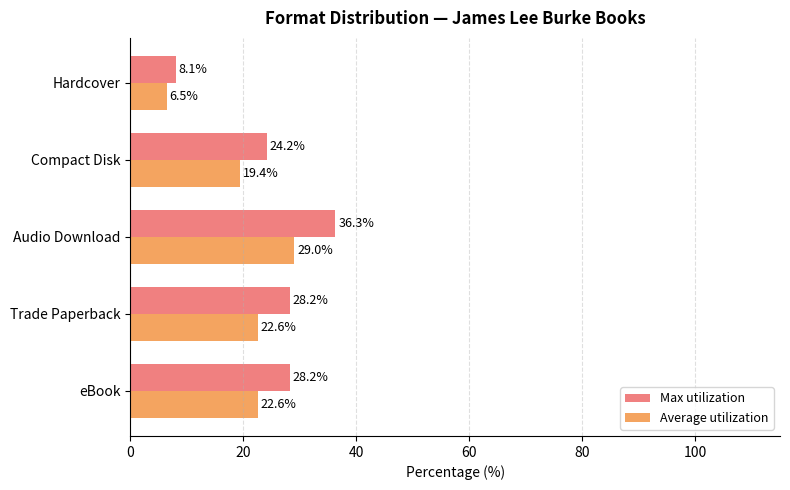

What is the average value of the Average utilization series?

20.0